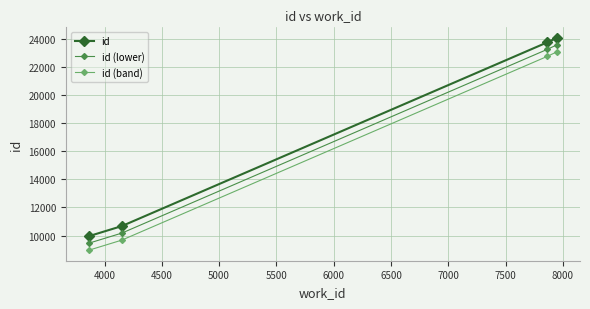

True or false: id and id (band) cross at least once.

False